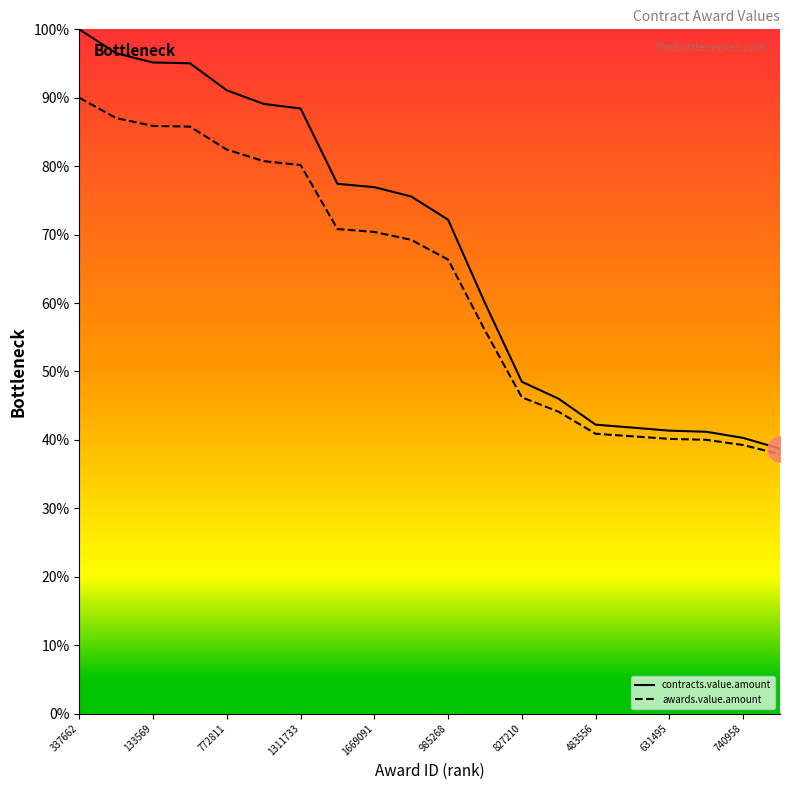

Which series has the widest spread of values?

contracts.value.amount